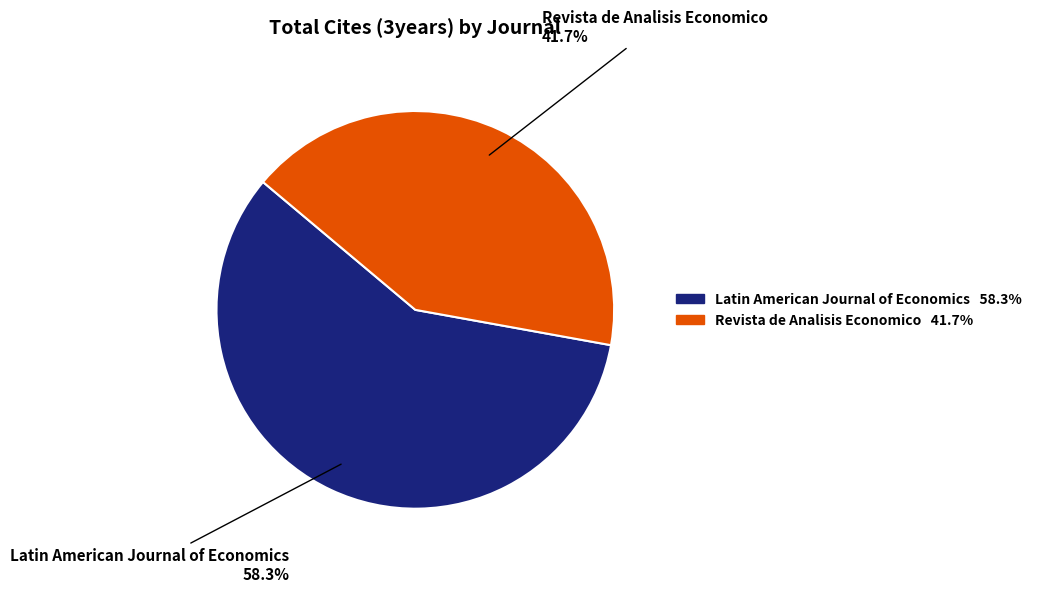

What is the largest slice in the pie chart?

Latin American Journal of Economics